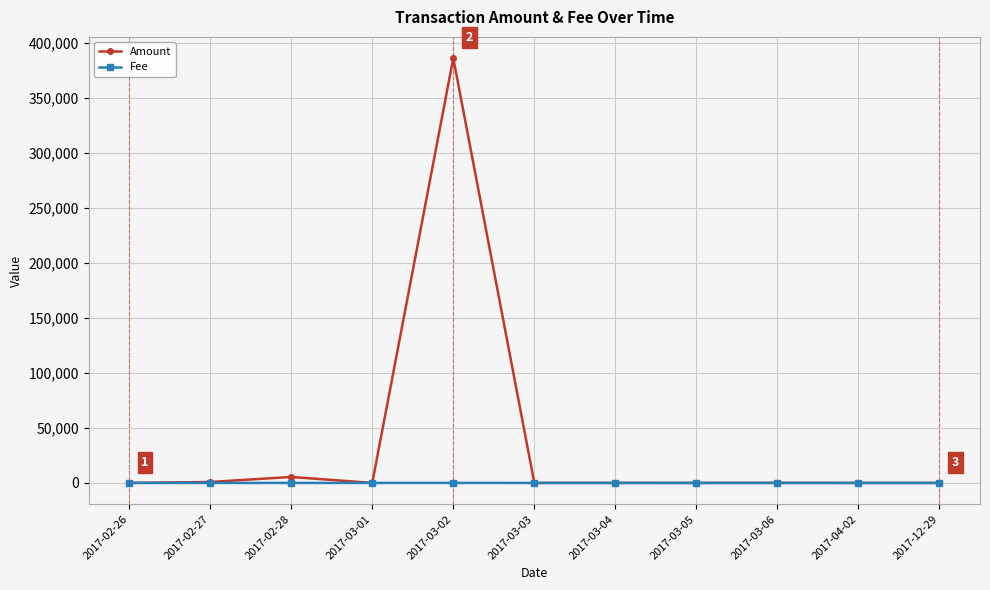

Which series has the widest spread of values?

Amount